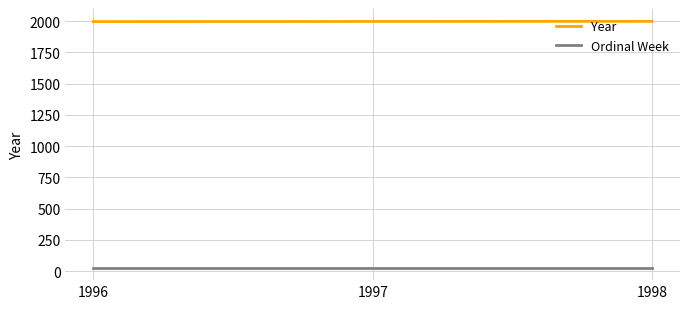

At how many categories does at least one series exceed 453?

3